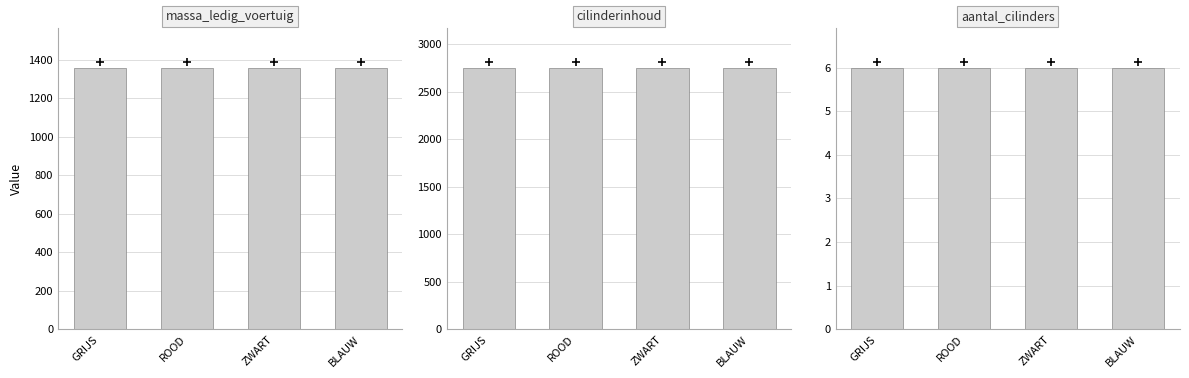

Which series has the largest total across all categories?

cilinderinhoud